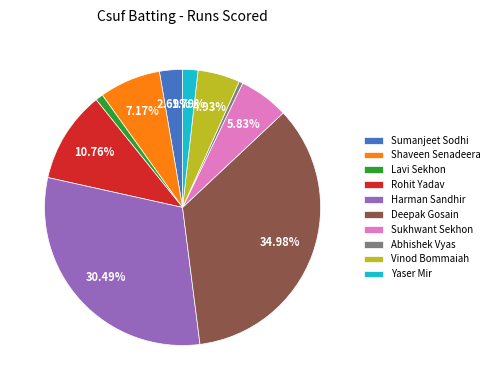

Between Sukhwant Sekhon and Deepak Gosain, which is larger?

Deepak Gosain